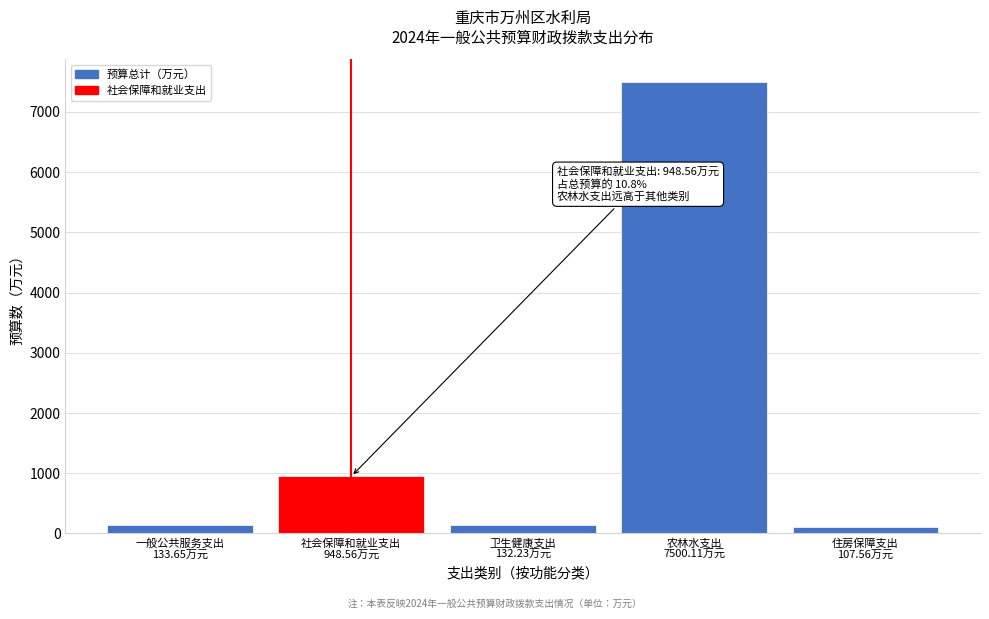

What is the average value?

1764.4